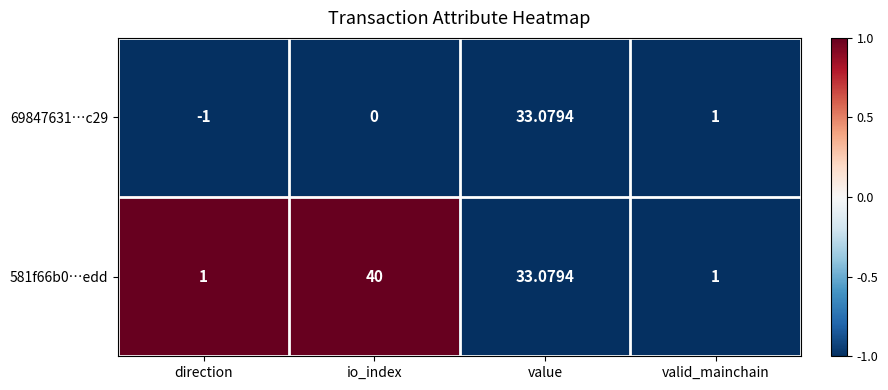

Where is 581f66b0…edd nearest to the value 20?

value